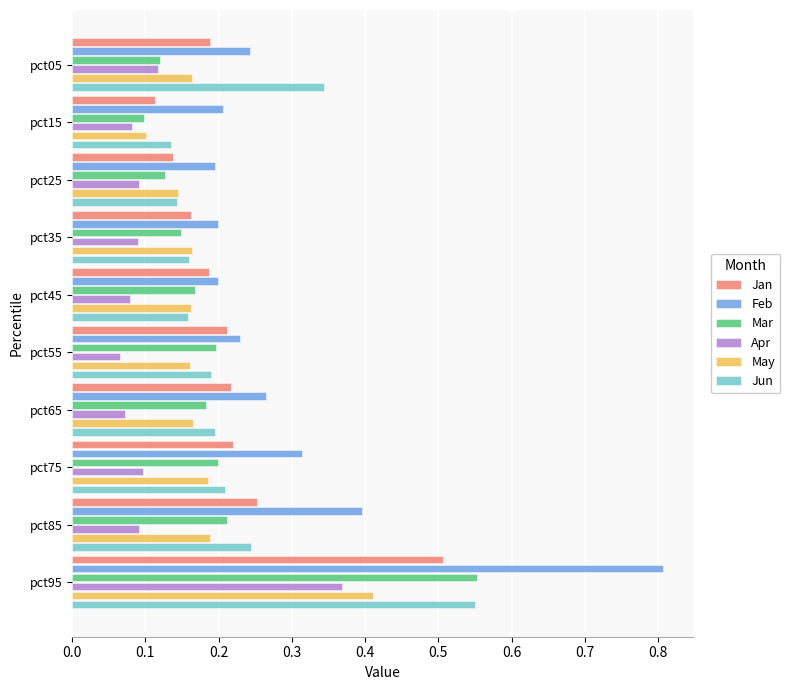

Which series changed the most between pct95 and pct35?

Feb